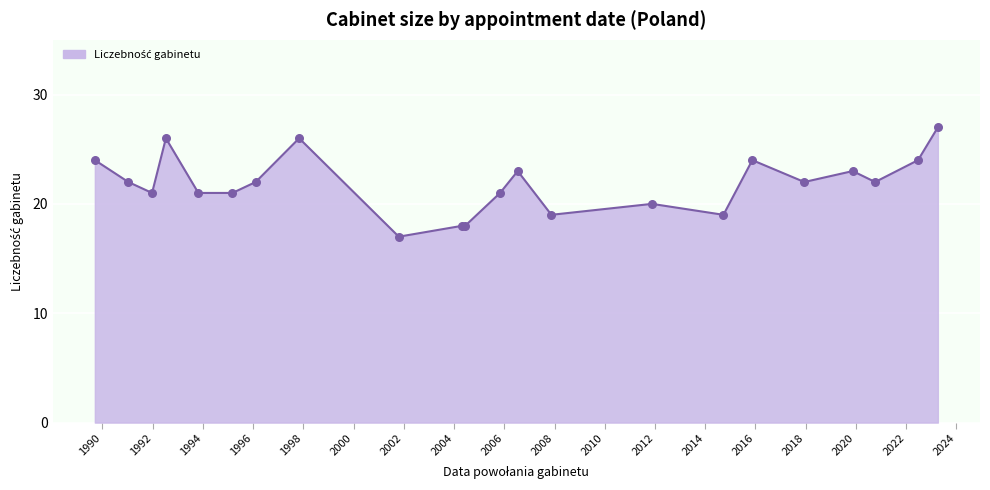

What is the difference between the maximum and minimum values?

10